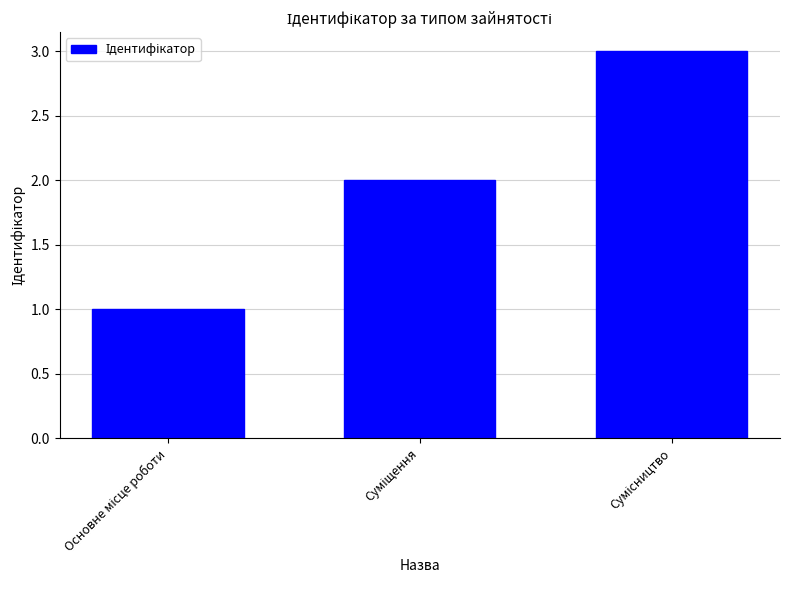

What is the greatest value displayed?

3